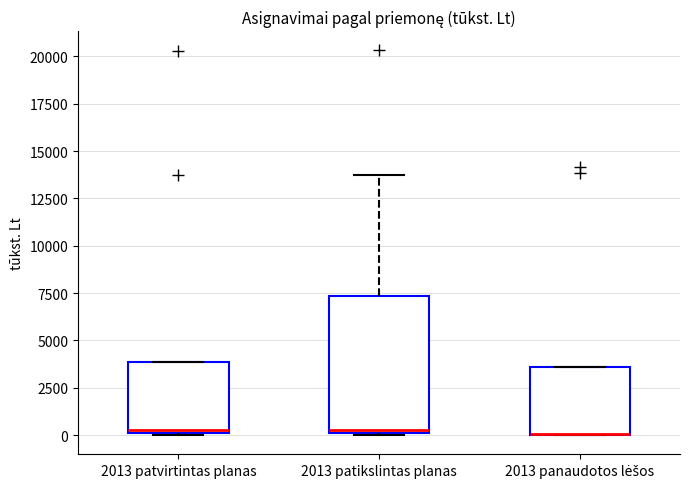

Reading left to right, transcribe this box plot: for each box, give where its median line is, the range the box spans, and where its two whiskers end, as read against the y-axis. The values are not printed on the chart, so give them approximately, as read against the axis.

2013 patvirtintas planas: median 500, box 0 to 4000, whiskers 0 to 4000
2013 patikslintas planas: median 500, box 0 to 7500, whiskers 0 to 13500
2013 panaudotos lėšos: median 0 (drawn on the box's lower edge), box 0 to 3500, whiskers 0 to 3500